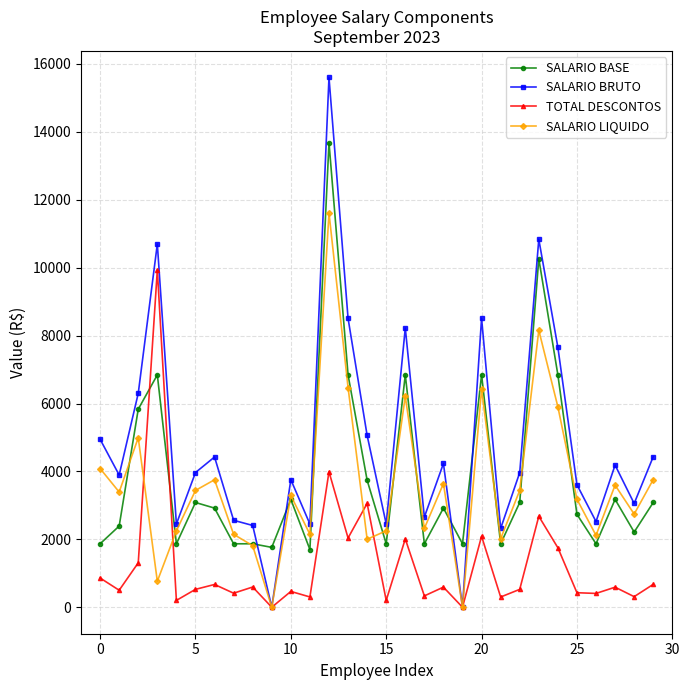

What is the maximum value for SALARIO BASE?

13686.4